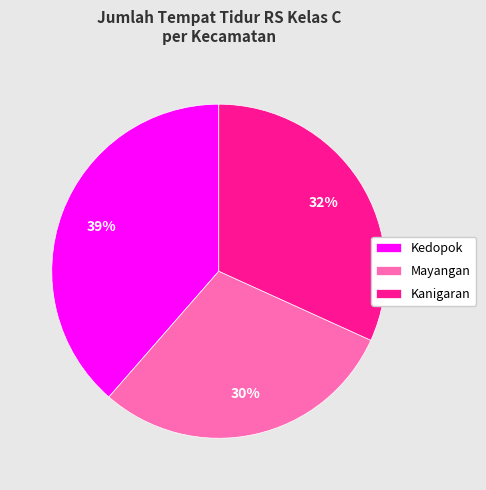

What is the ratio of the value at Mayangan to the value at Kanigaran?

0.9